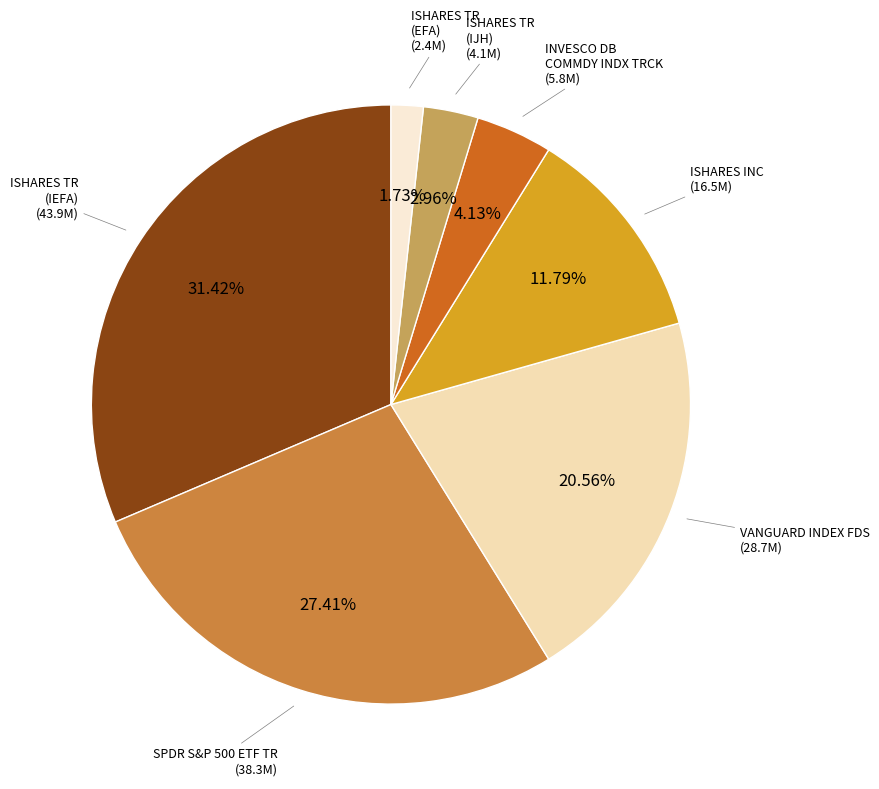

Is there any slice that represents more than half of the pie?

No